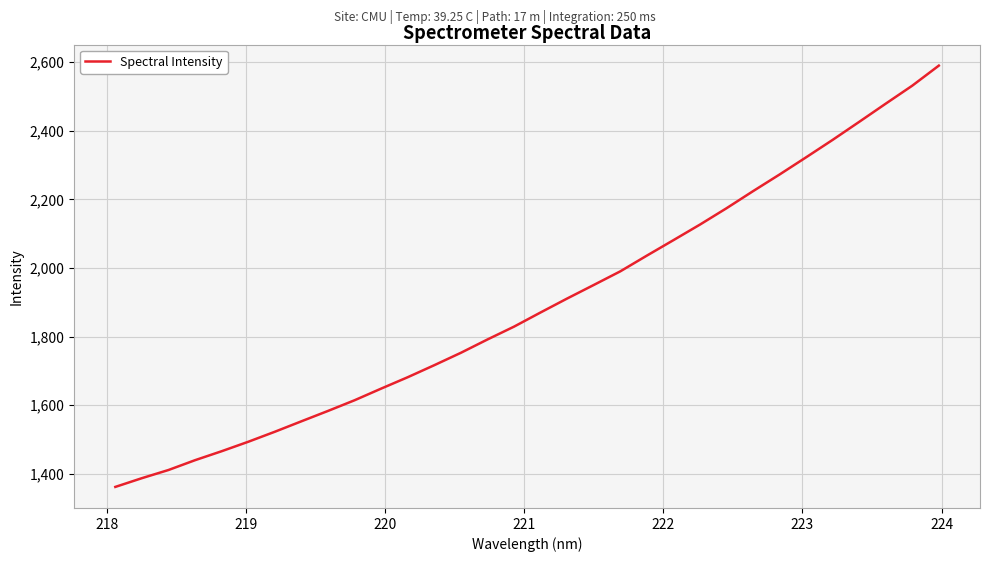

What is the difference between the maximum and minimum values?

1228.7